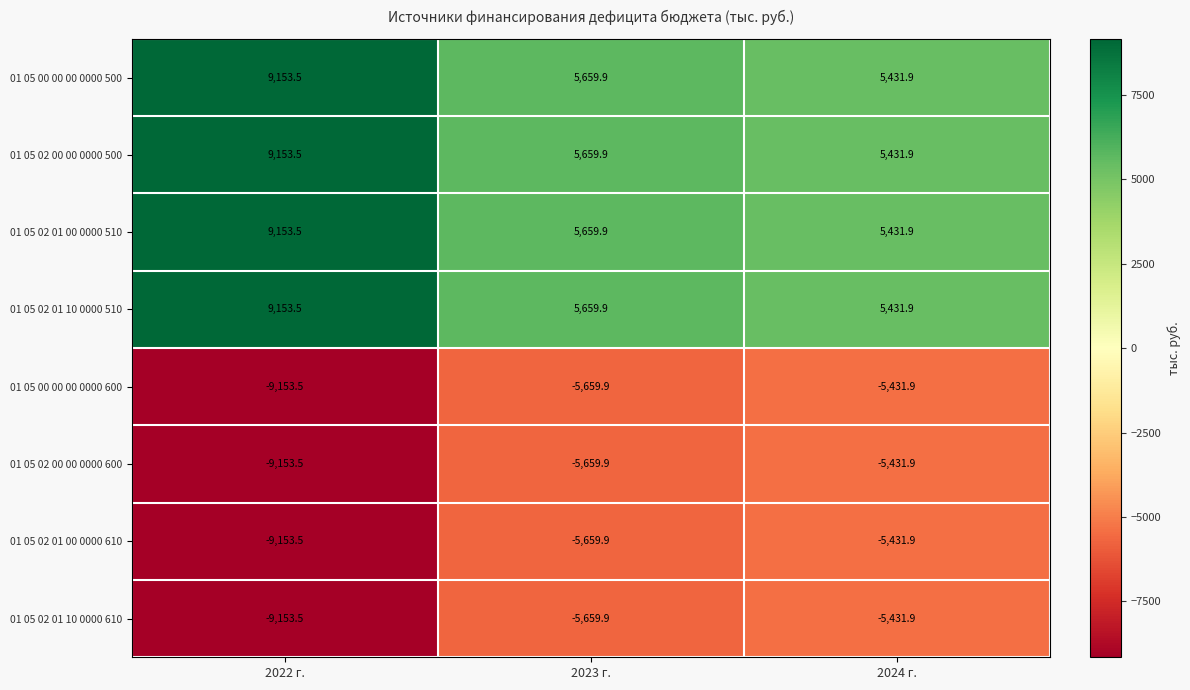

What is the difference between the highest and lowest values at 2024 г.?

10863.8